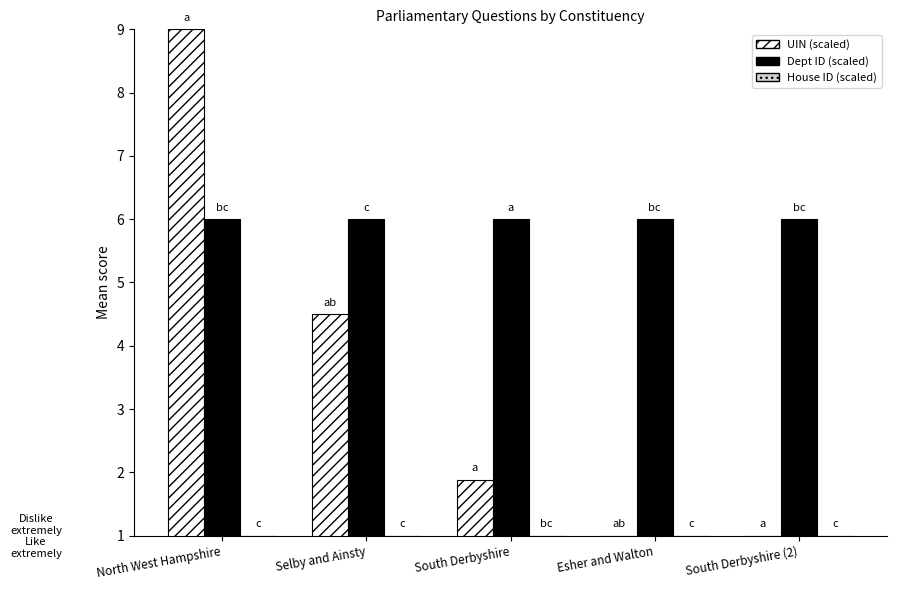

Is it true that UIN (scaled) equals 1.9 at South Derbyshire?

True